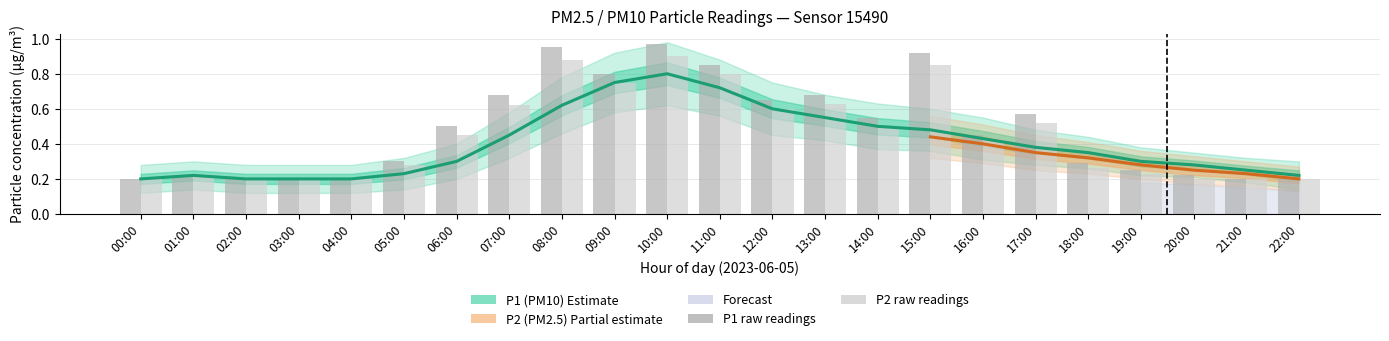

What is the approximate value of P2_lower at 15:00?

0.3